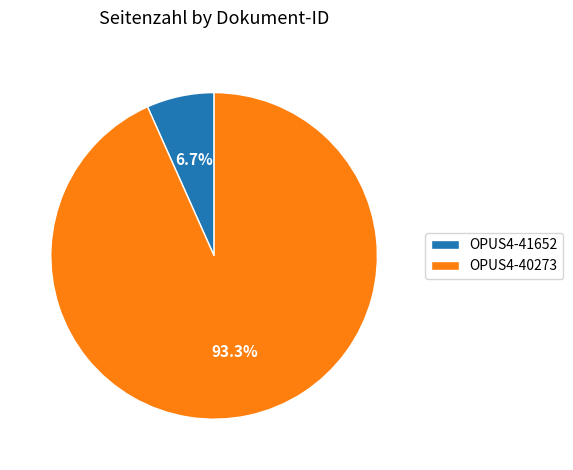

Does OPUS4-40273 represent more than half of the total?

Yes